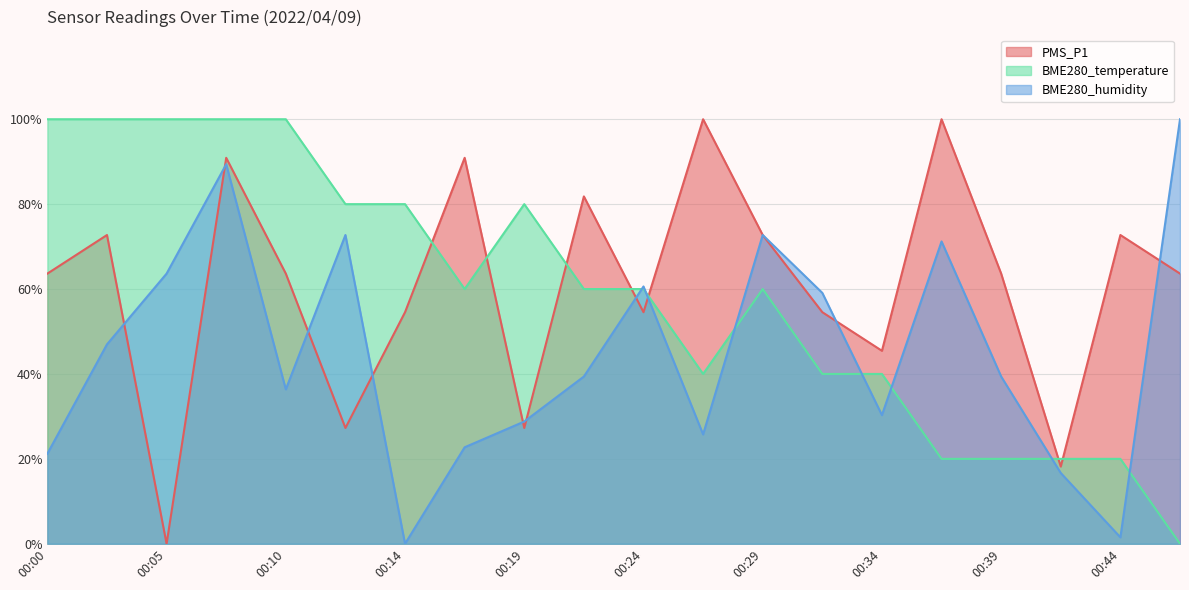

The BME280_temperature series shows 133.0 at 00:02. True or false?

False